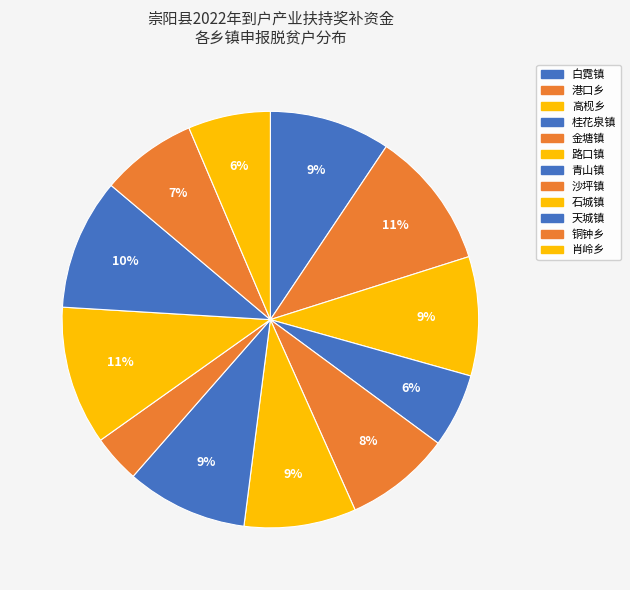

Is it true that 桂花泉镇 is 13% of the pie?

False